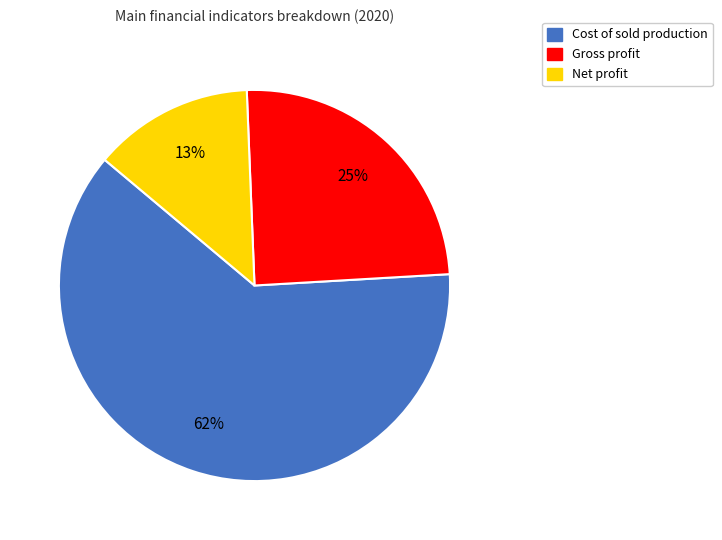

To the nearest percent, what is the combined percentage of Gross profit and Cost of sold production?

87%